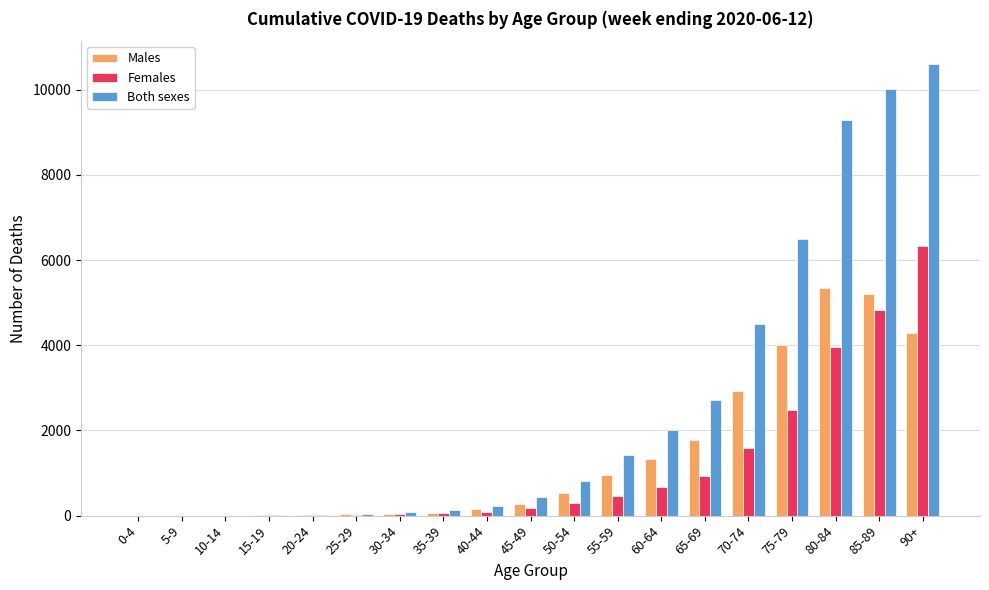

How many groups of bars are there?

19